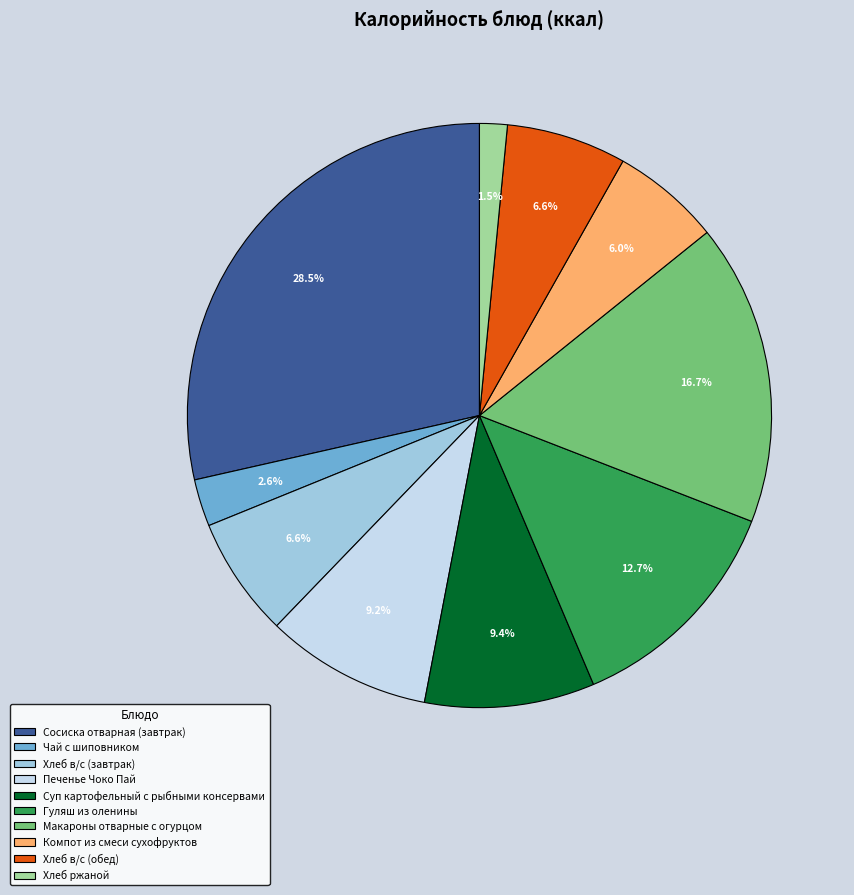

What is the total percentage of Печенье Чоко Пай and Чай с шиповником?

11.8%